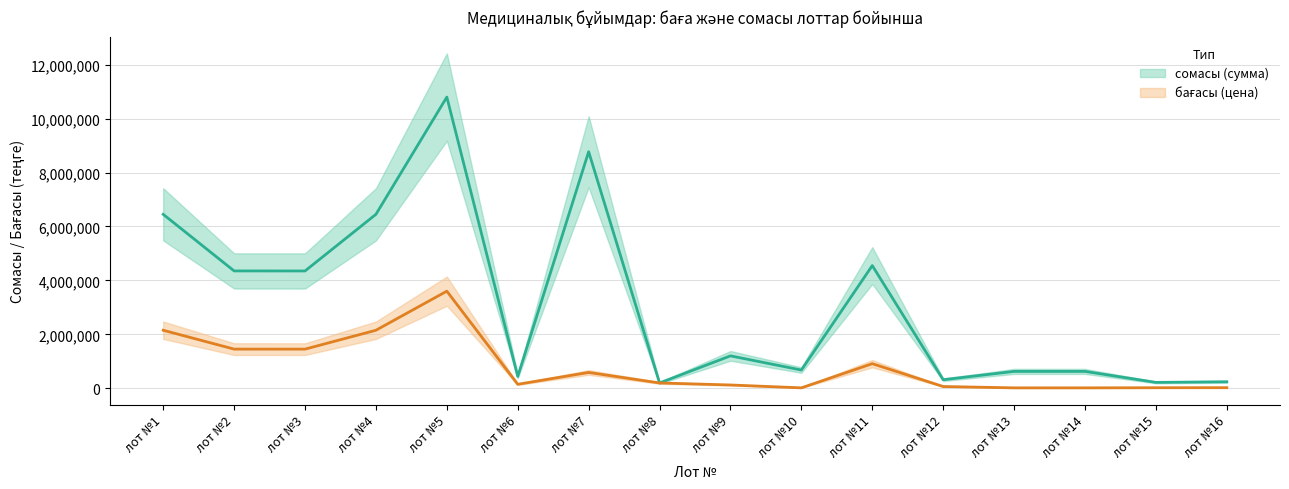

At which label does сомасы (сумма) reach its minimum?

лот №8